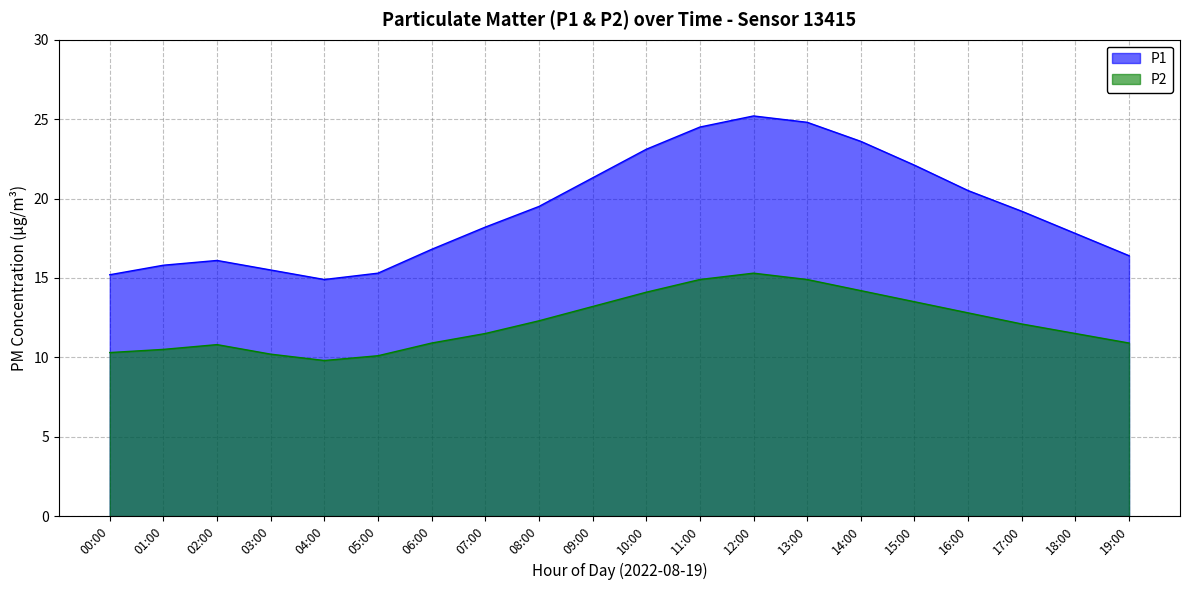

True or false: P1 and P2 intersect in this chart.

False